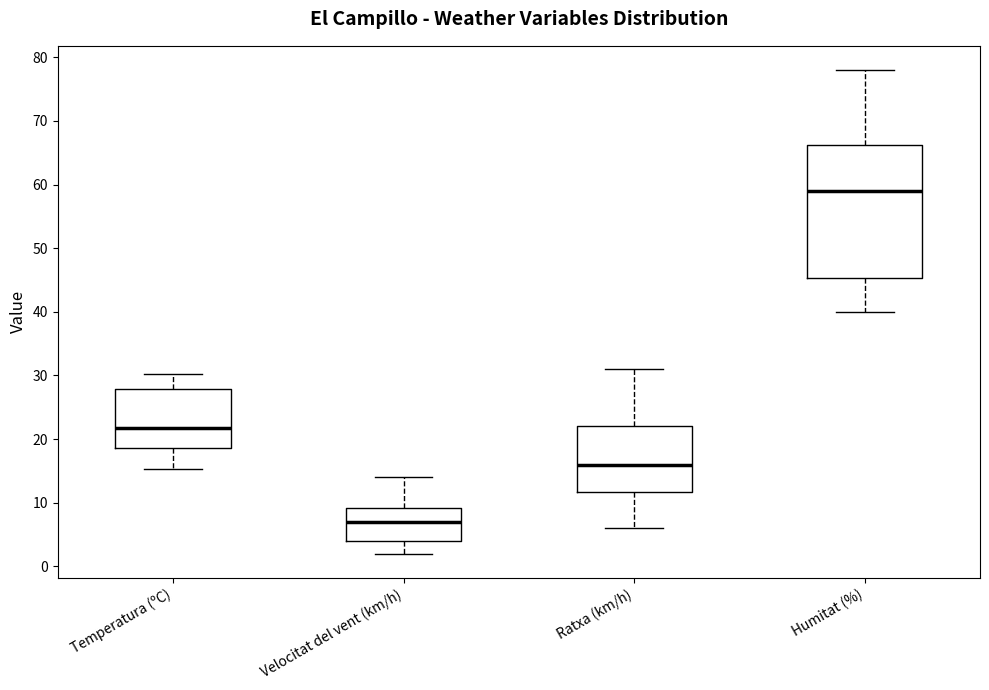

Which box is the tallest, from its lower edge to its upper edge?

Humitat (%)